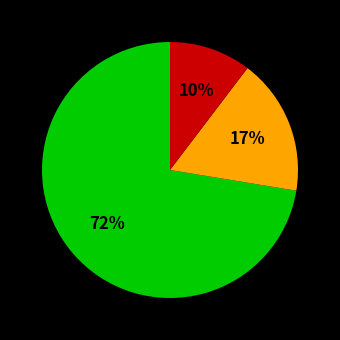

Does any single category account for the majority?

Yes